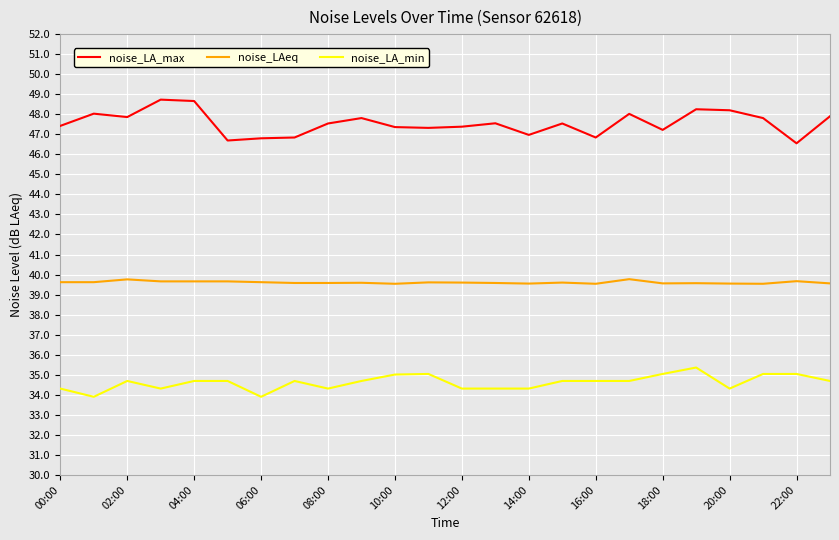

How many lines are shown in the chart?

3